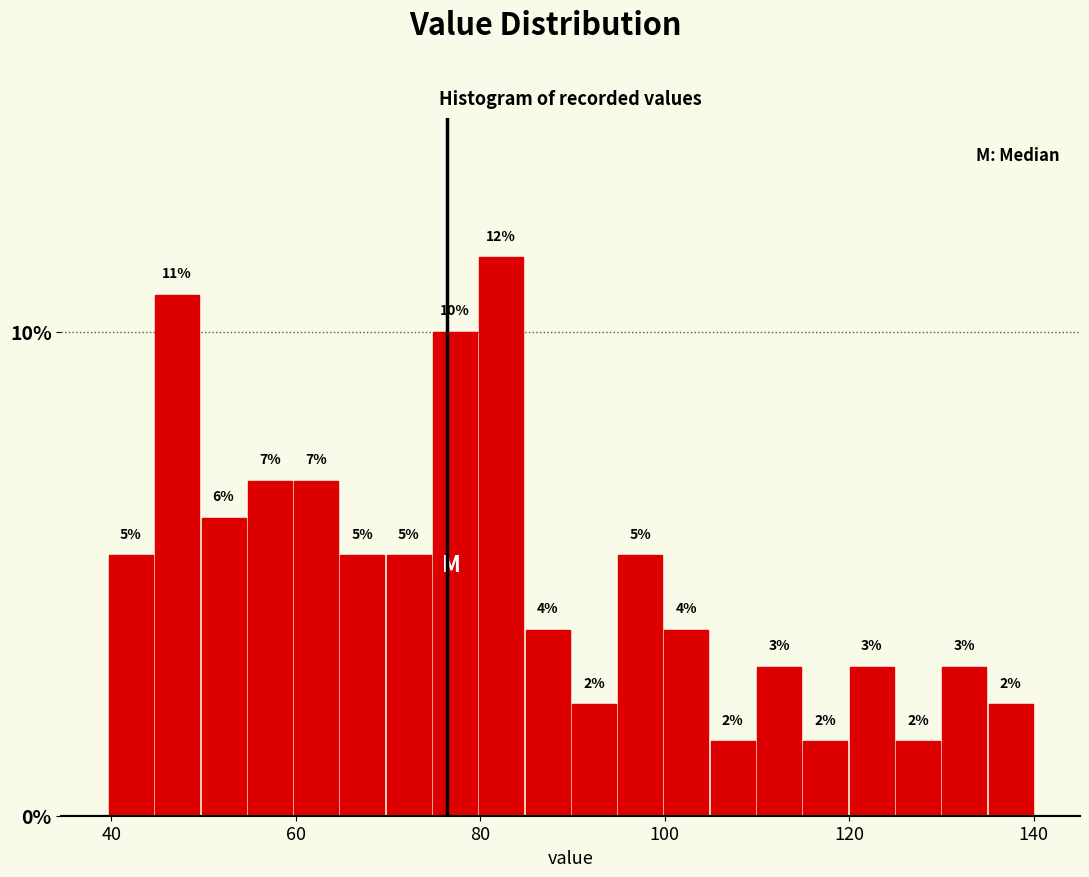

Read against the x-axis, roughly where is the centre of the tallest bar?

82